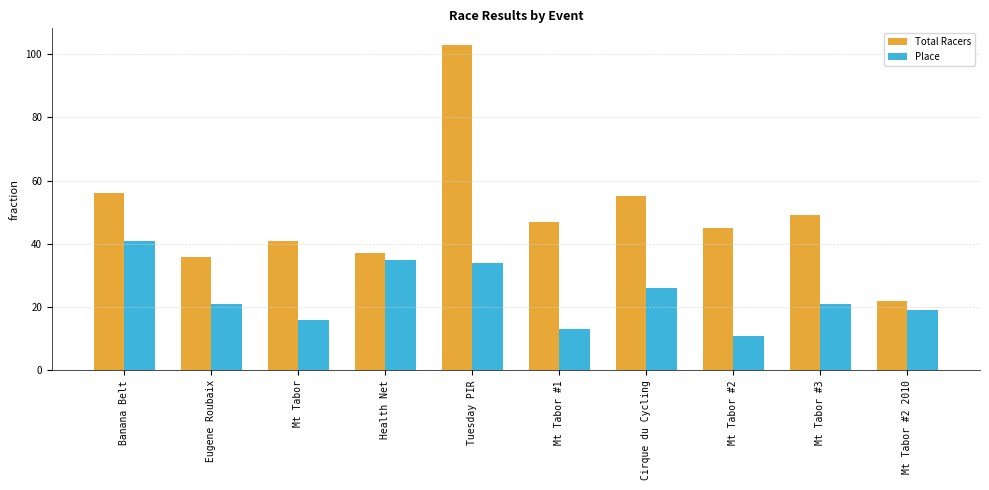

What are all the series names shown in the legend?

Total Racers, Place